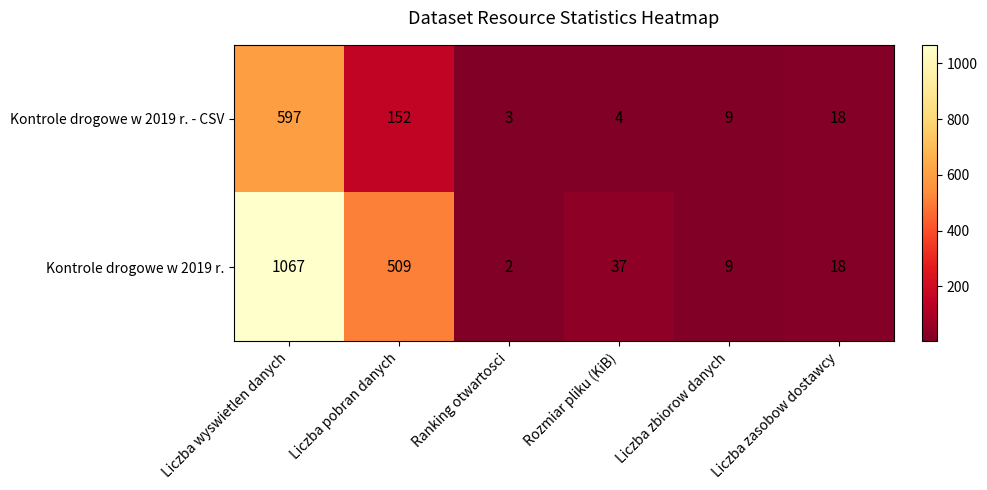

Where does the Kontrole drogowe w 2019 r. - CSV series first go above 18?

Liczba wyswietlen danych